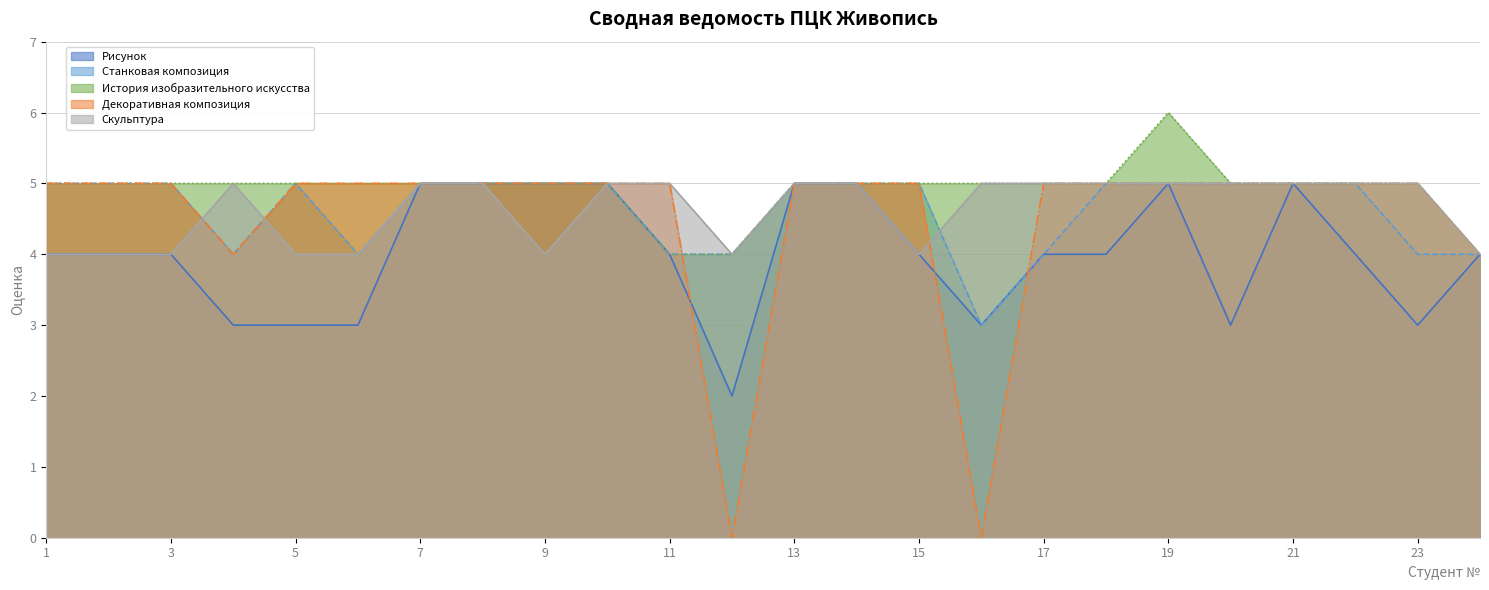

Which category has the lowest value in the История изобразительного искусства series?

11